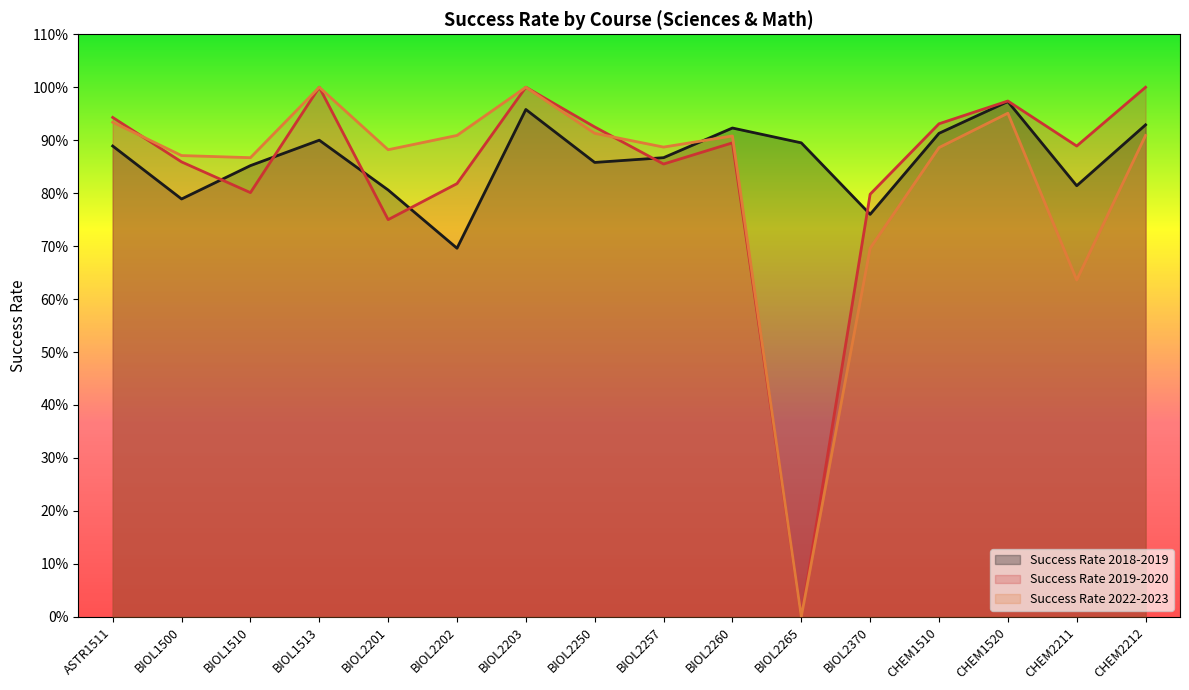

How many interior local peaks does the Success Rate 2022-2023 series have?

4